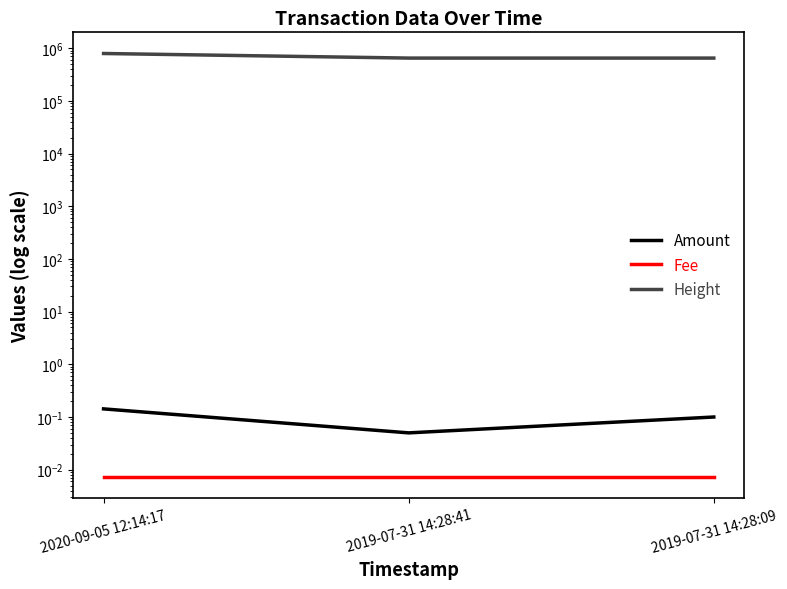

Which has a higher value, 2020-09-05 12:14:17 or 2019-07-31 14:28:41?

2020-09-05 12:14:17